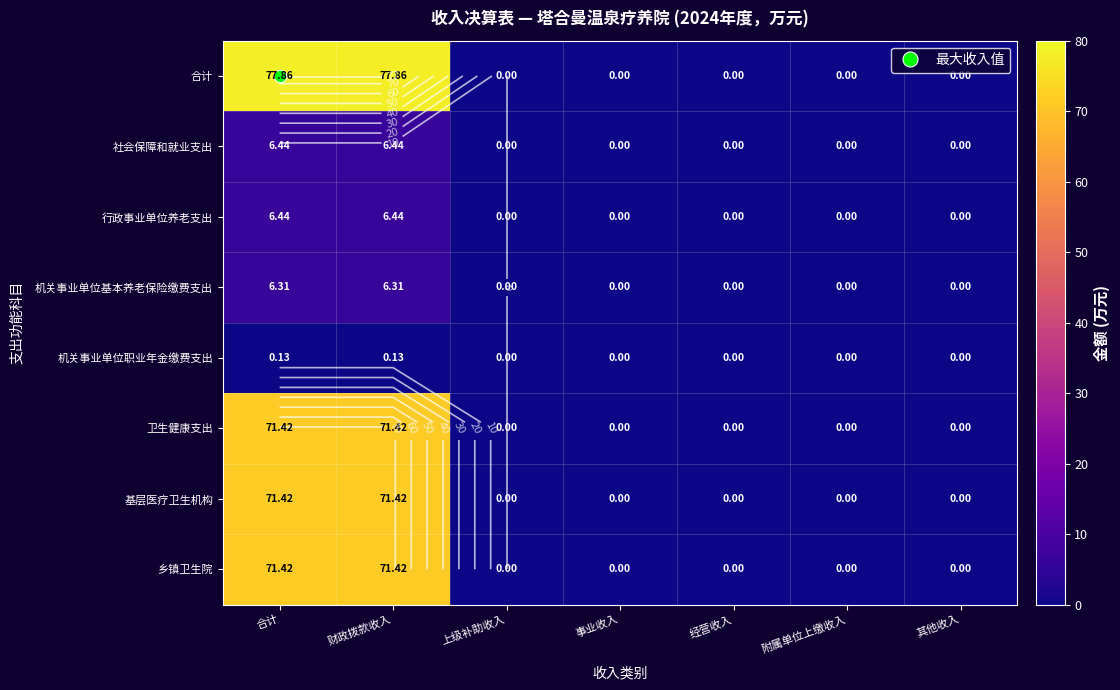

Where is 社会保障和就业支出 nearest to the value 3?

上级补助收入